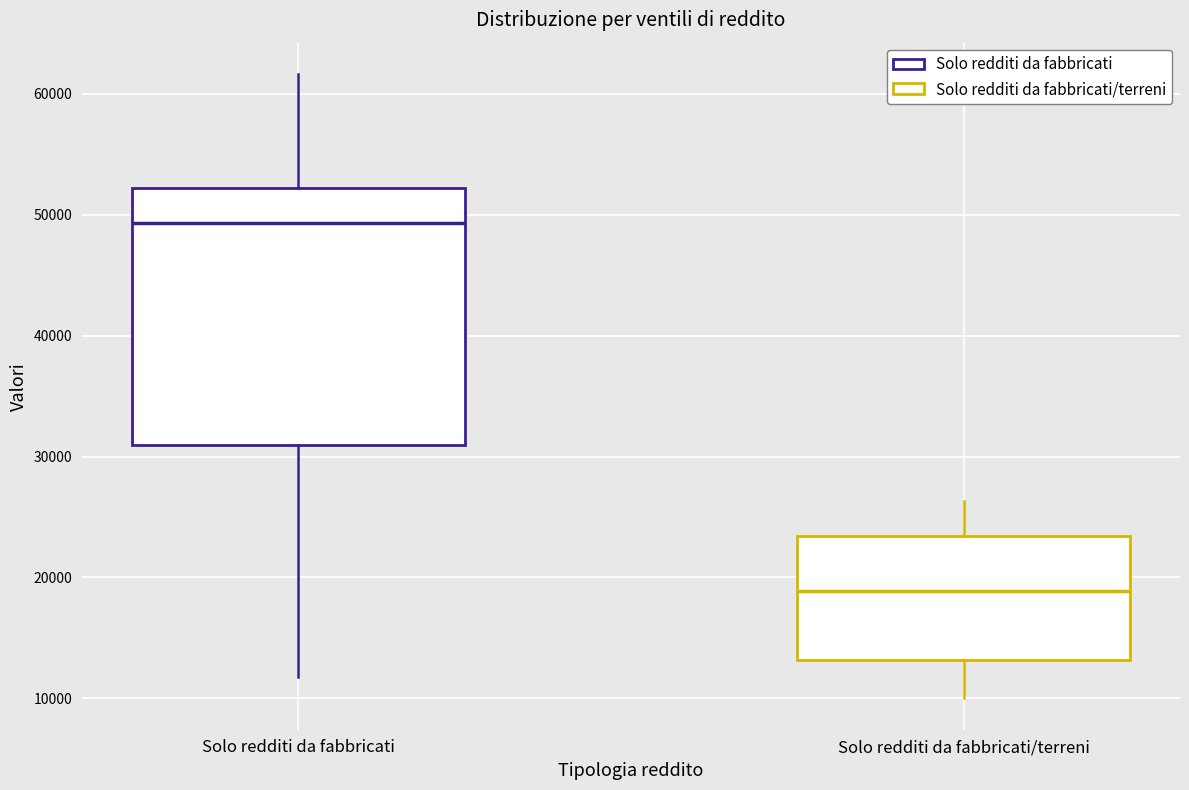

Reading left to right, transcribe this box plot: for each box, give where its median line is, the range the box spans, and where its two whiskers end, as read against the y-axis. The values are not printed on the chart, so give them approximately, as read against the axis.

Solo redditi da fabbricati: median 49000, box 31000 to 52000, whiskers 12000 to 62000
Solo redditi da fabbricati/terreni: median 19000, box 13000 to 23000, whiskers 10000 to 26000